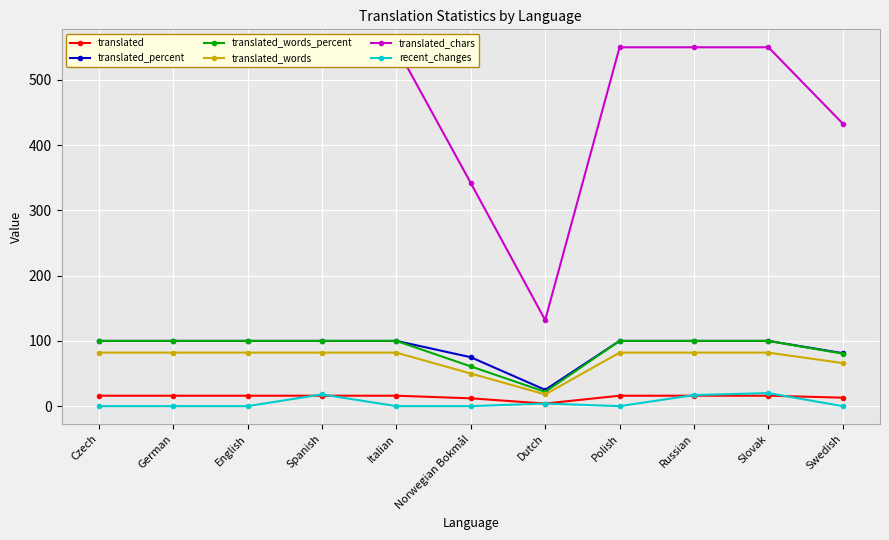

What is the greatest value displayed?

550.0